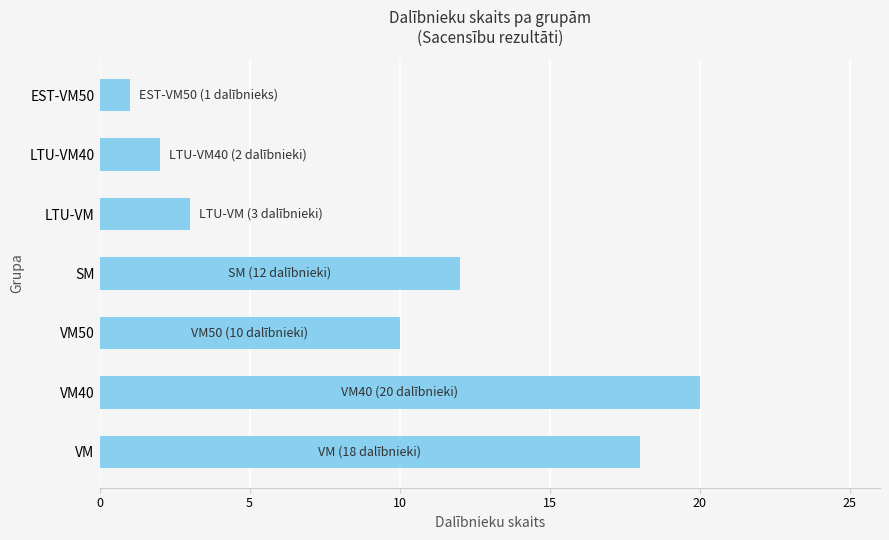

What is the sum of all values?

66